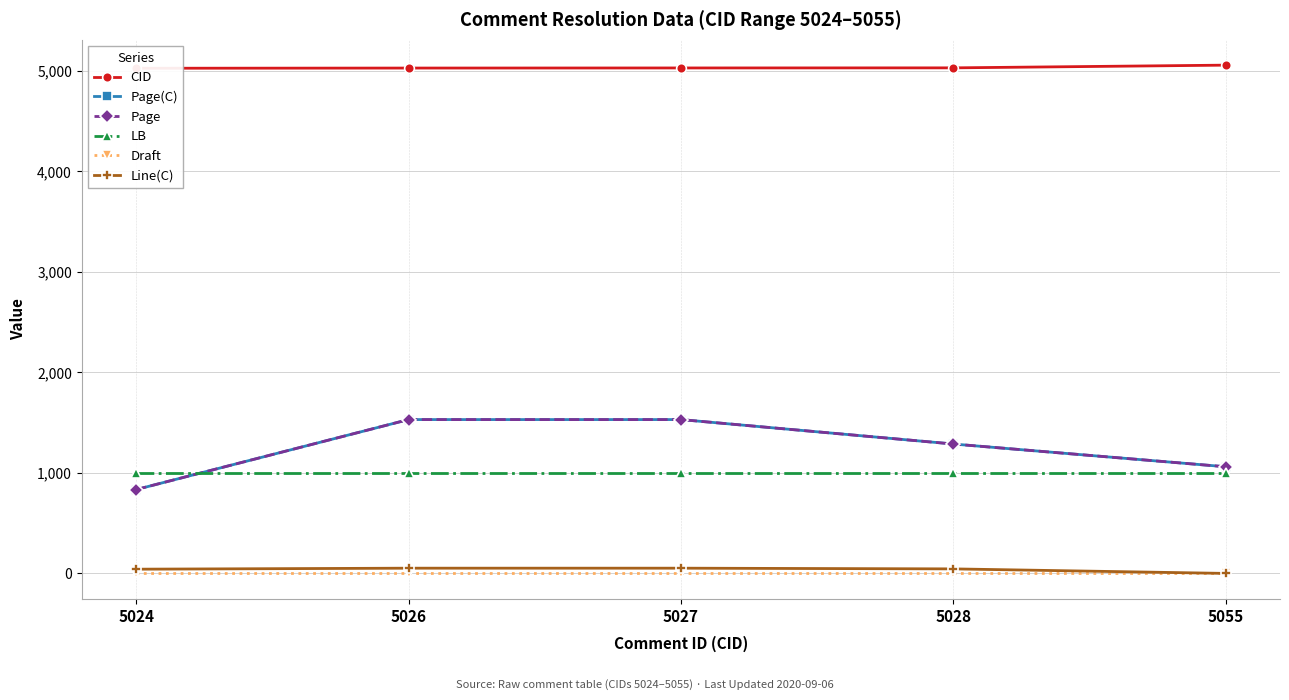

How many lines are shown in the chart?

6